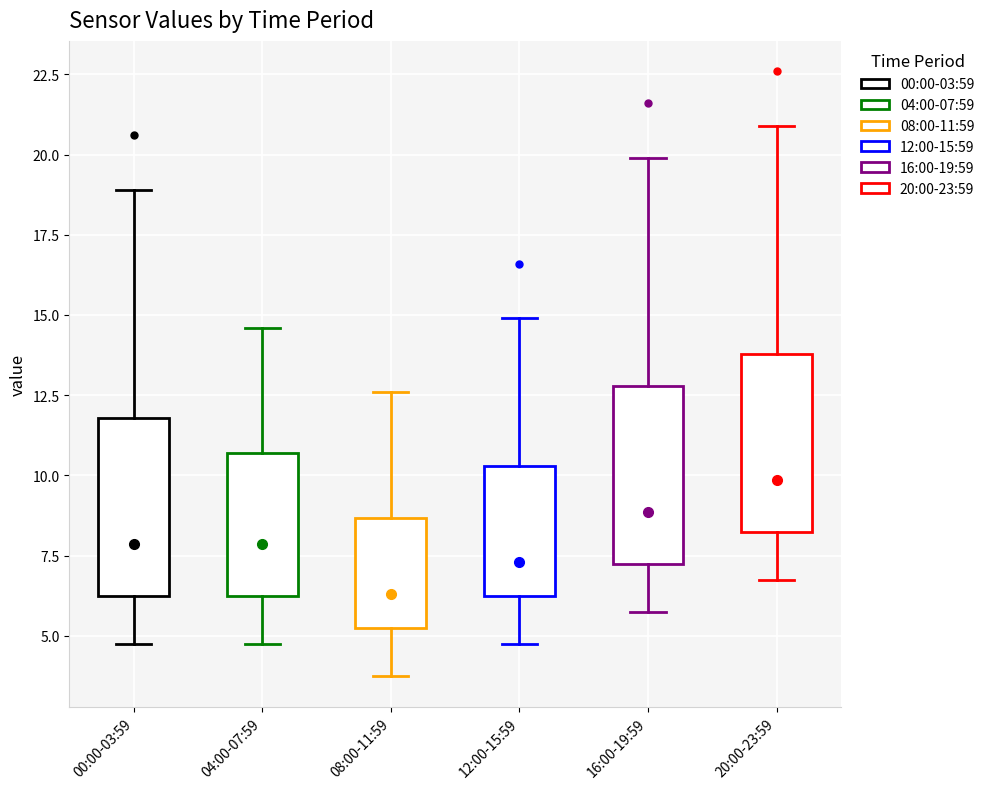

Which box has the lowest median line?

08:00-11:59